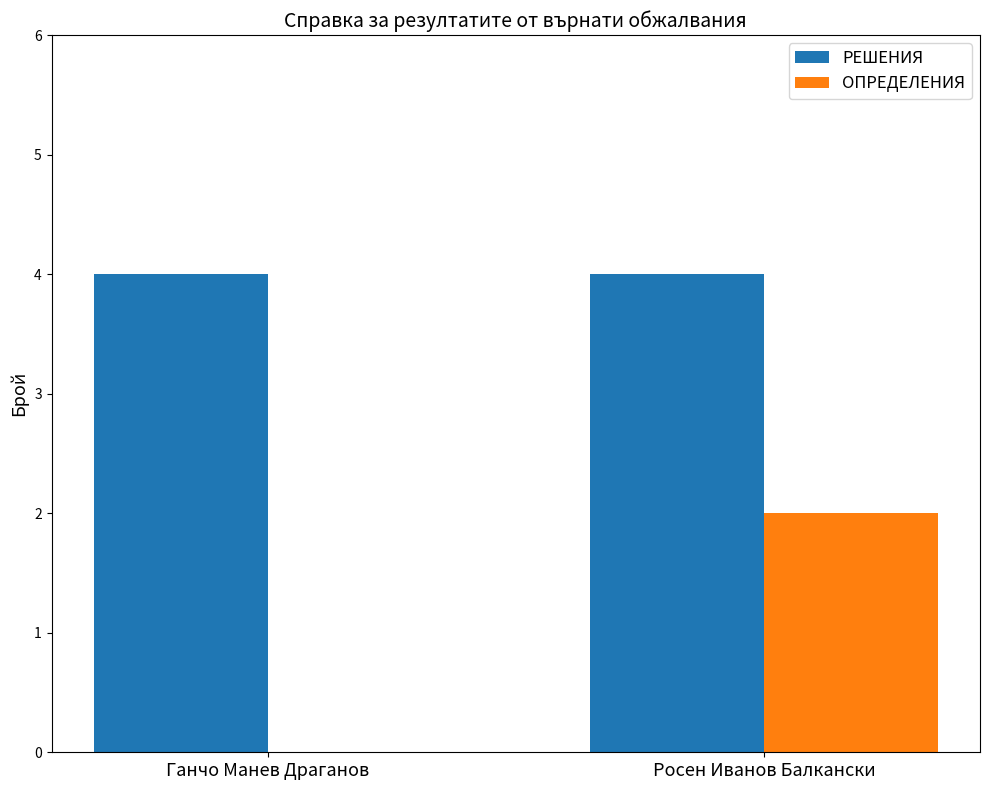

What is the average value of the РЕШЕНИЯ series?

4